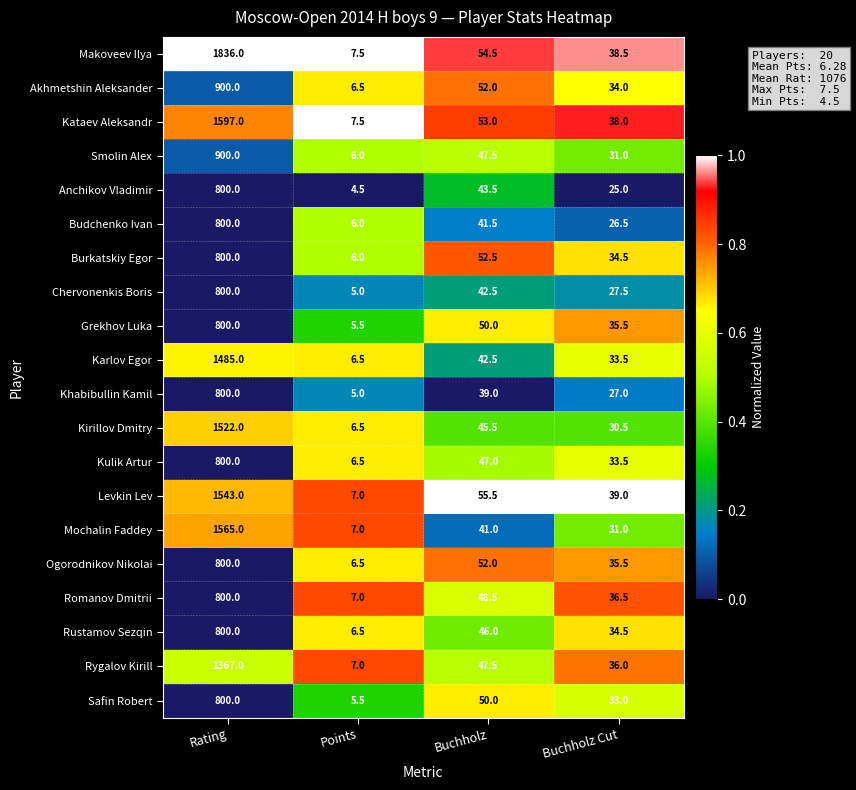

What is the difference between the maximum and minimum values in the Rustamov Sezqin series?

793.5